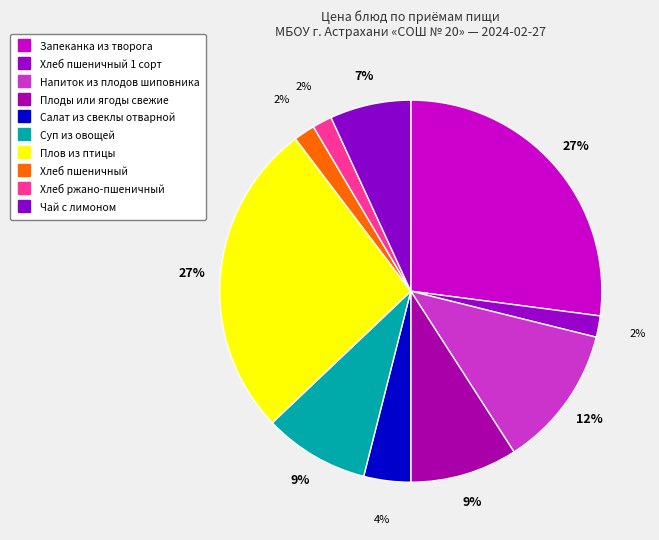

How many slices are in this pie chart?

10